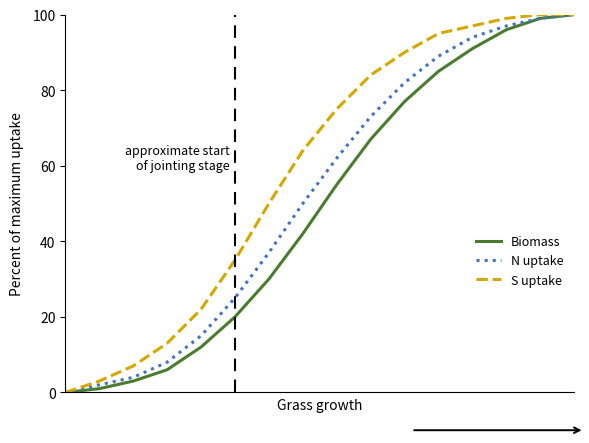

What is the greatest value displayed?

100